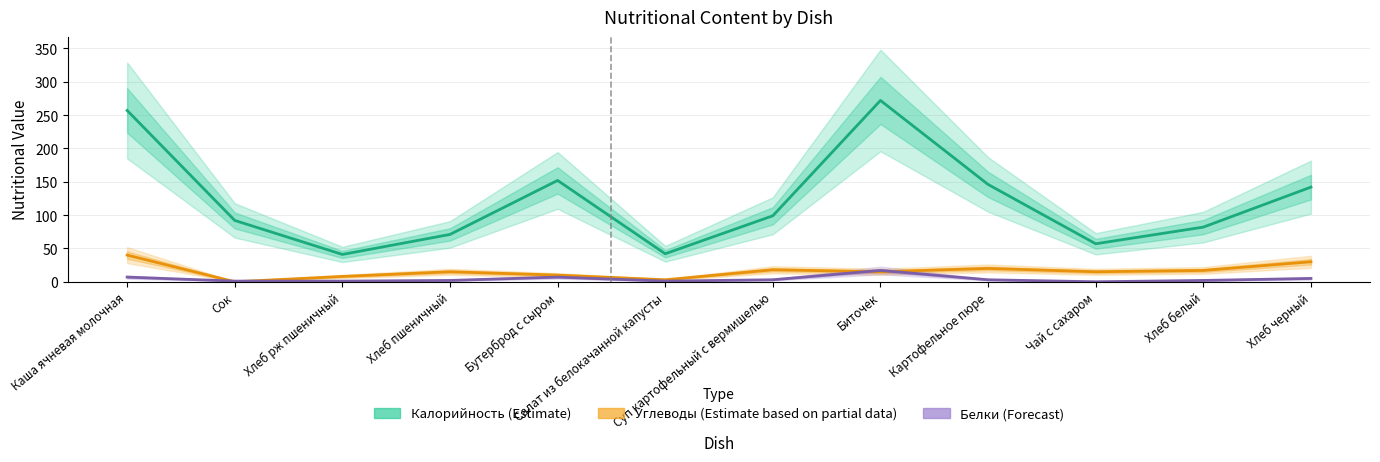

Rank the series by their maximum value, from lowest to highest.

Белки (Forecast), Углеводы (Estimate based on partial data), Калорийность (Estimate)